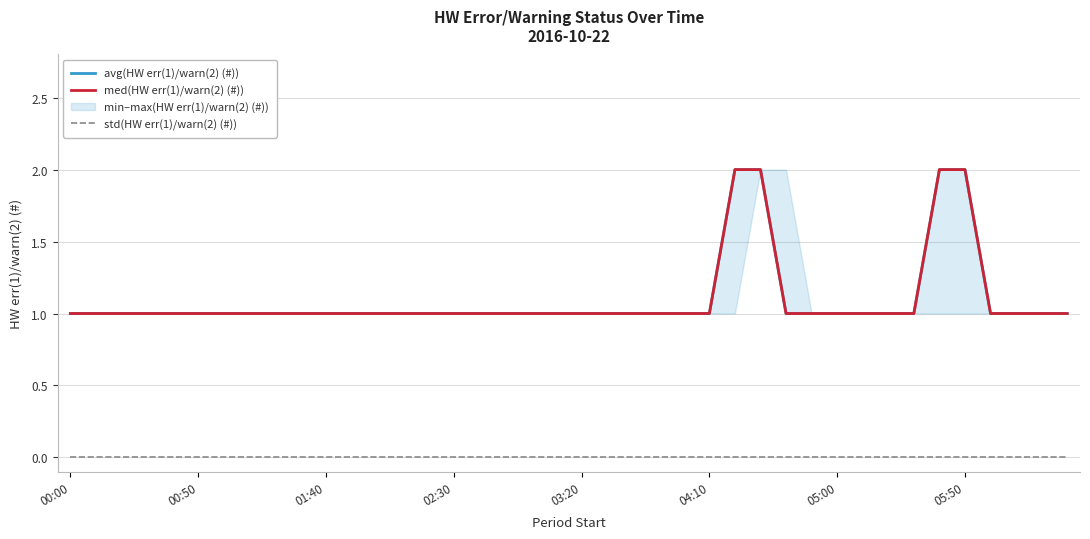

How many lines are shown in the chart?

3